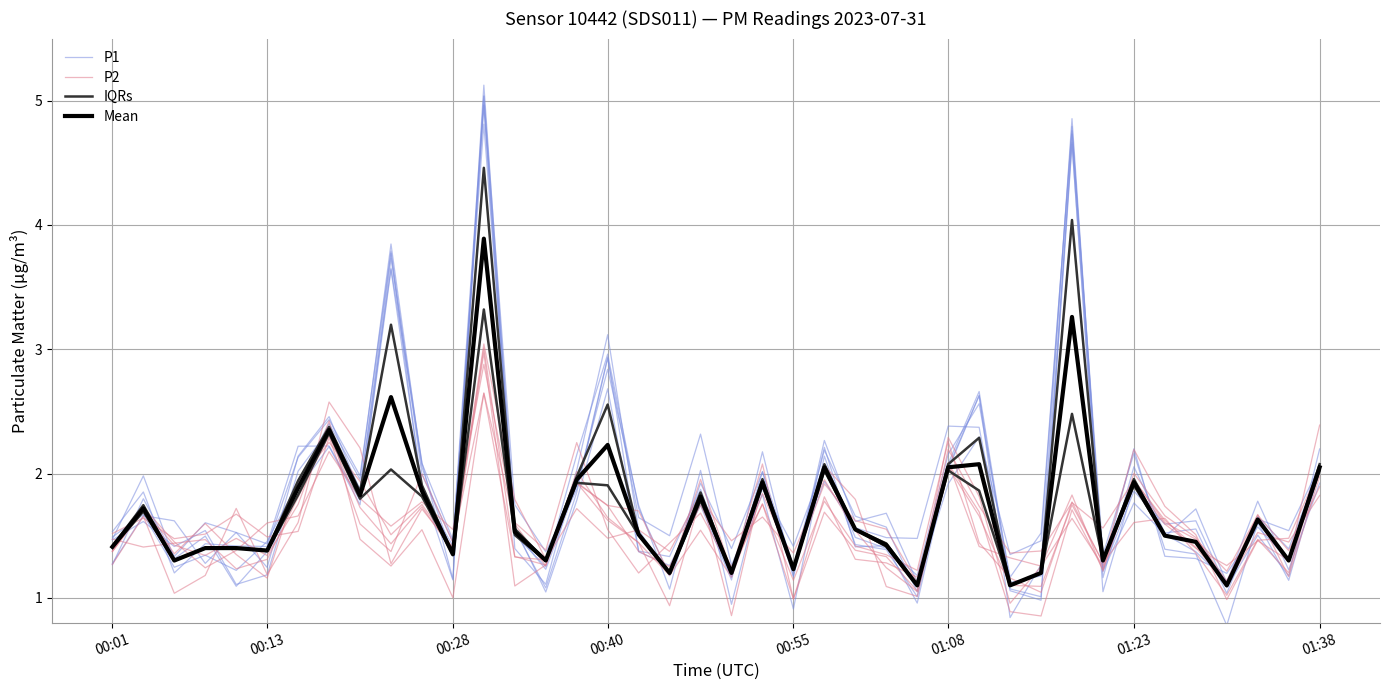

What is the lowest value of the IQRs series?

1.1